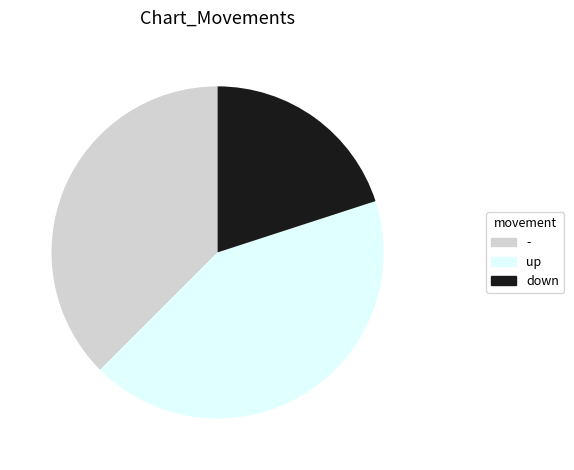

Is there a majority slice in this chart?

No